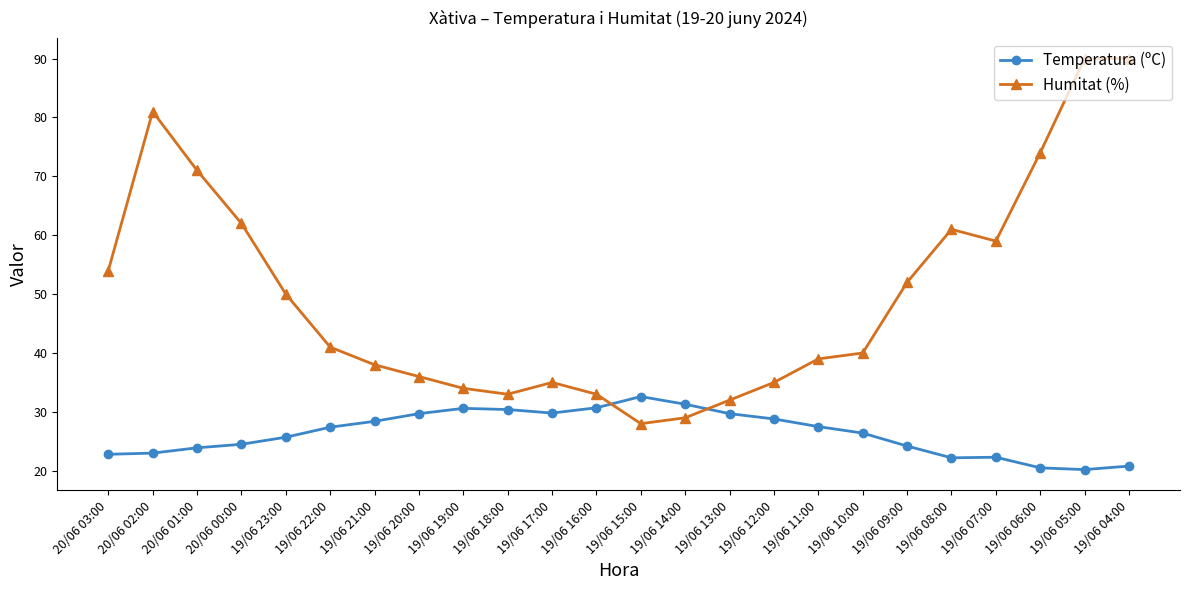

Which series has the largest range (max minus min)?

Humitat (%)